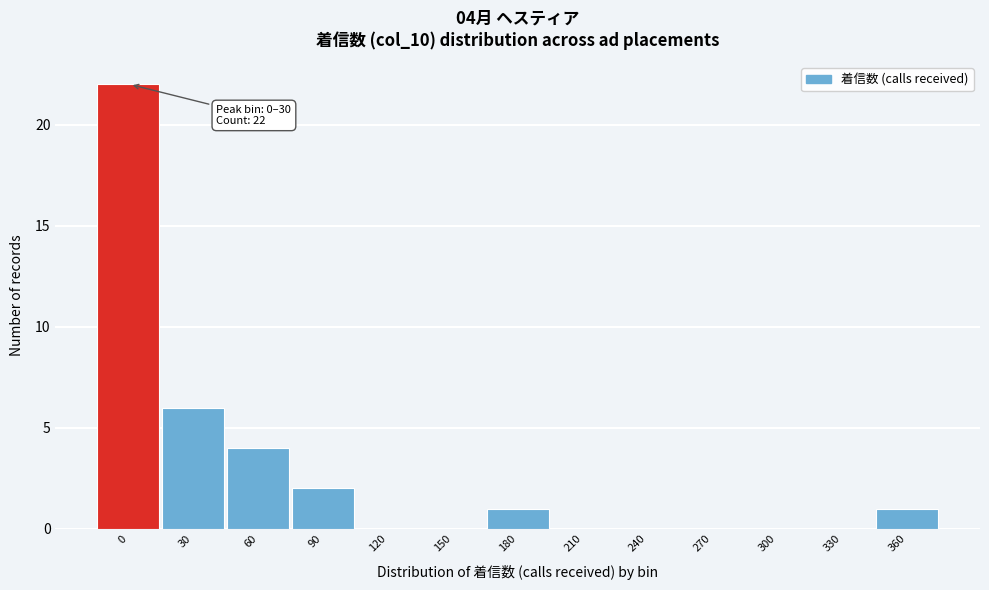

Reading left to right, transcribe all the data shown in this chart.

0=22	30=6	60=4	90=2	120=0	150=0	180=1	210=0	240=0	270=0	300=0	330=0	360=1